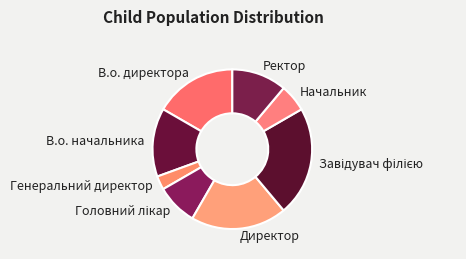

Does any single category account for the majority?

No